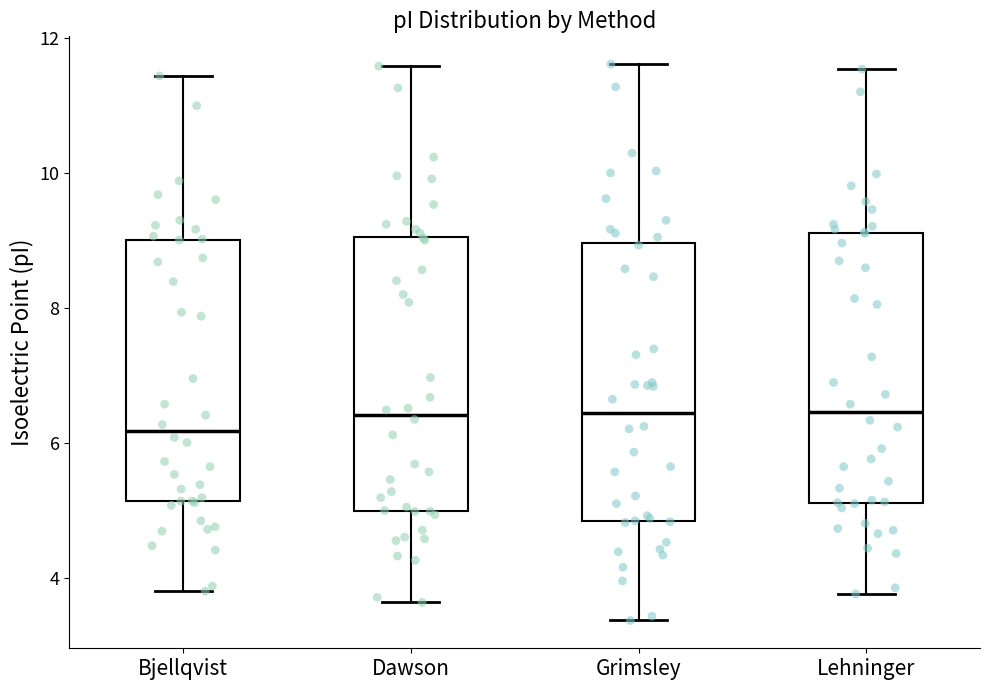

Where is the lower edge of the box for Grimsley on the y-axis? The values are not printed on the chart, so give them approximately, as read against the axis.

4.8